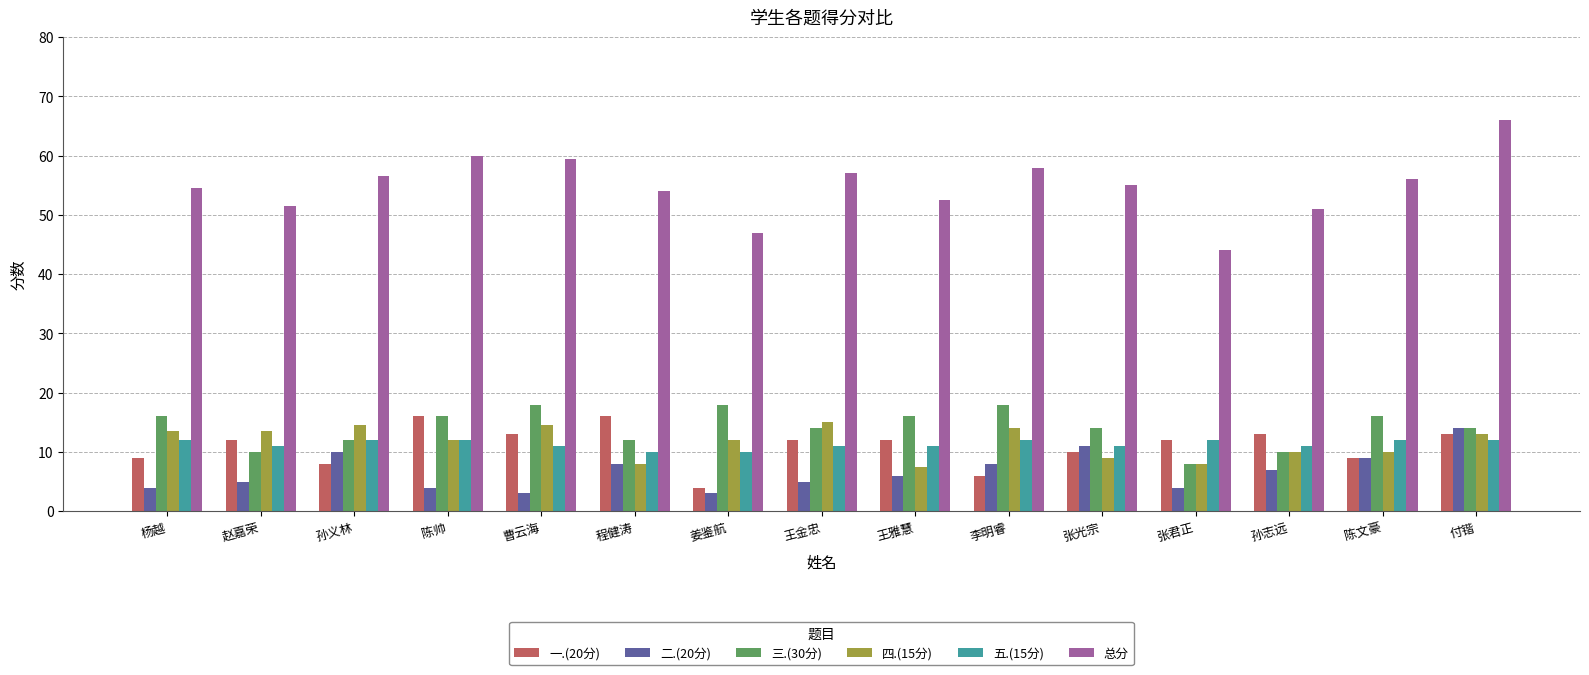

What position from the right is 张君正?

4